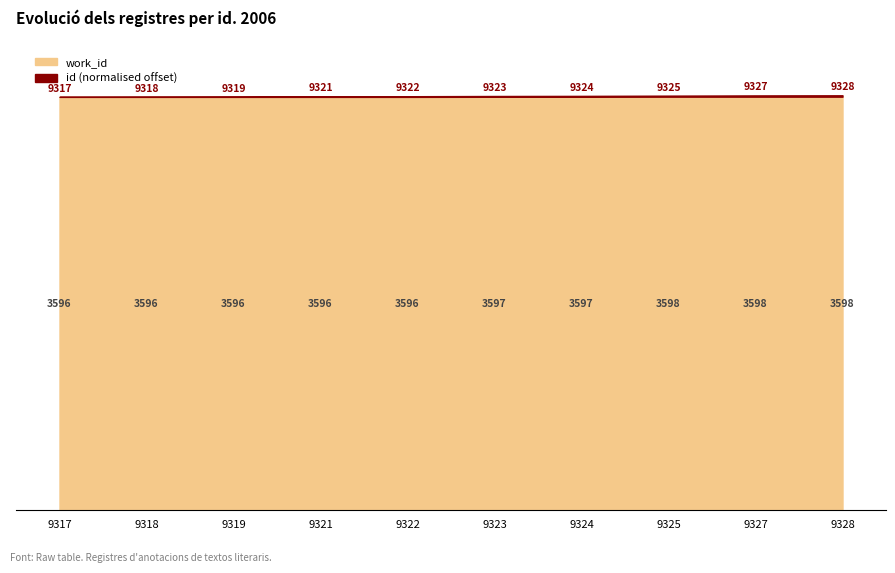

Reading left to right, extract all data points from this chart.

work_id: 3596	3596	3596	3596	3596	3597	3597	3598	3598	3598
id: 9317	9318	9319	9321	9322	9323	9324	9325	9327	9328